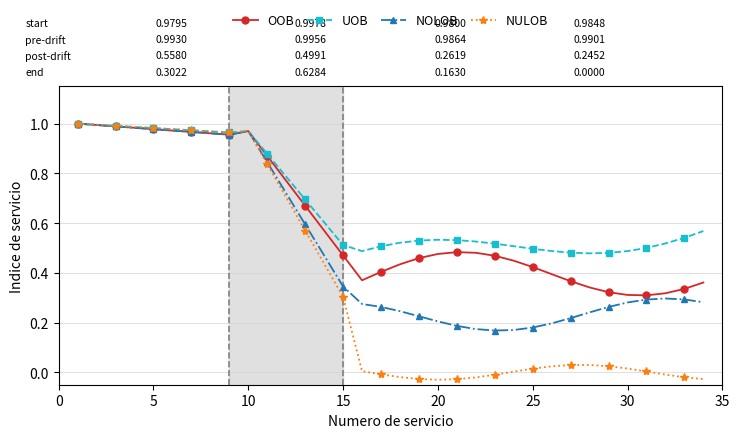

Count the number of data series in this chart.

4